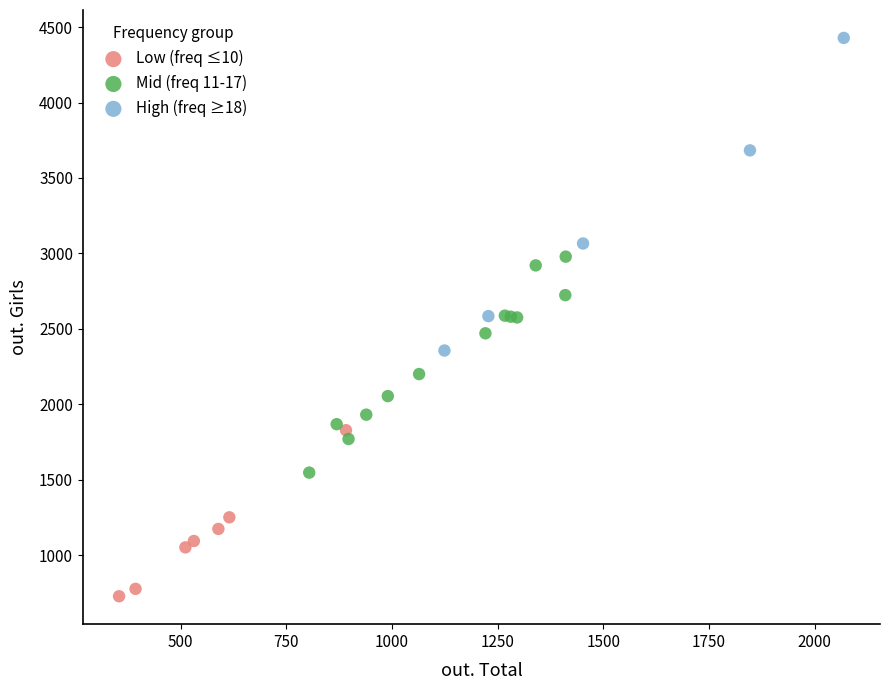

Which series contains the highest Y value?

High (freq ≥18)